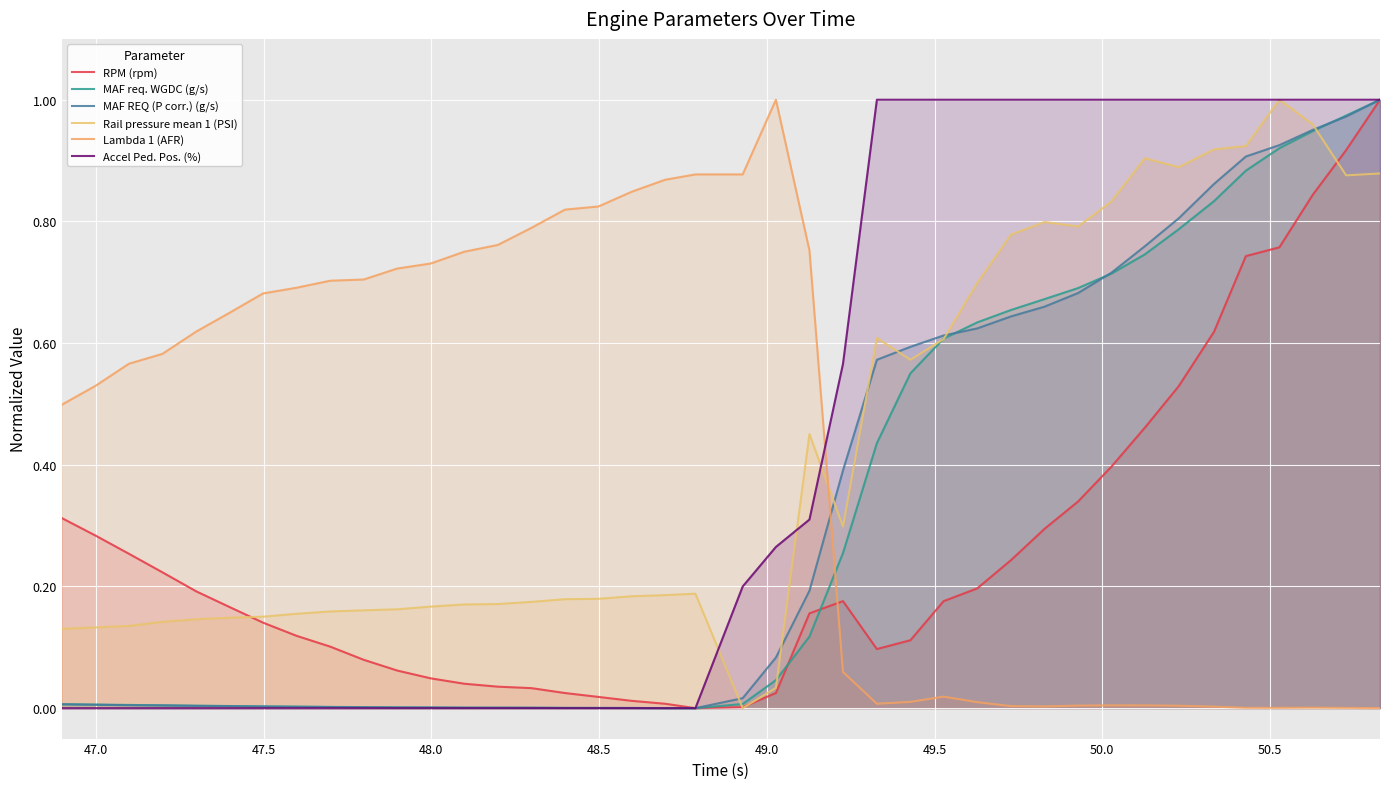

Reading left to right, transcribe all the data shown in this chart.

RPM (rpm): 0.3	0.3	0.3	0.2	0.2	0.2	0.1	0.1	0.1	0.1	0.1	0.0	0.0	0.0	0.0	0.0	0.0	0.0	0.0	0.0	0.0	0.0	0.2	0.2	0.1	0.1	0.2	0.2	0.2	0.3	0.3	0.4	0.5	0.5	0.6	0.7	0.8	0.8	0.9	1.0
MAF req. WGDC (g/s): 0.0	0.0	0.0	0.0	0.0	0.0	0.0	0.0	0.0	0.0	0.0	0.0	0.0	0.0	0.0	0.0	0.0	0.0	0.0	0.0	0.0	0.0	0.1	0.3	0.4	0.6	0.6	0.6	0.7	0.7	0.7	0.7	0.7	0.8	0.8	0.9	0.9	0.9	1.0	1.0
MAF REQ (P corr.) (g/s): 0.0	0.0	0.0	0.0	0.0	0.0	0.0	0.0	0.0	0.0	0.0	0.0	0.0	0.0	0.0	0.0	0.0	0.0	0.0	0.0	0.0	0.1	0.2	0.4	0.6	0.6	0.6	0.6	0.6	0.7	0.7	0.7	0.8	0.8	0.9	0.9	0.9	1.0	1.0	1.0
Rail pressure mean 1 (PSI): 0.1	0.1	0.1	0.1	0.1	0.1	0.2	0.2	0.2	0.2	0.2	0.2	0.2	0.2	0.2	0.2	0.2	0.2	0.2	0.2	0.0	0.0	0.5	0.3	0.6	0.6	0.6	0.7	0.8	0.8	0.8	0.8	0.9	0.9	0.9	0.9	1.0	1.0	0.9	0.9
Lambda 1 (AFR): 0.5	0.5	0.6	0.6	0.6	0.6	0.7	0.7	0.7	0.7	0.7	0.7	0.8	0.8	0.8	0.8	0.8	0.8	0.9	0.9	0.9	1.0	0.8	0.1	0.0	0.0	0.0	0.0	0.0	0.0	0.0	0.0	0.0	0.0	0.0	0.0	0.0	0.0	0.0	0.0
Accel Ped. Pos. (%): 0.0	0.0	0.0	0.0	0.0	0.0	0.0	0.0	0.0	0.0	0.0	0.0	0.0	0.0	0.0	0.0	0.0	0.0	0.0	0.0	0.2	0.3	0.3	0.6	1.0	1.0	1.0	1.0	1.0	1.0	1.0	1.0	1.0	1.0	1.0	1.0	1.0	1.0	1.0	1.0